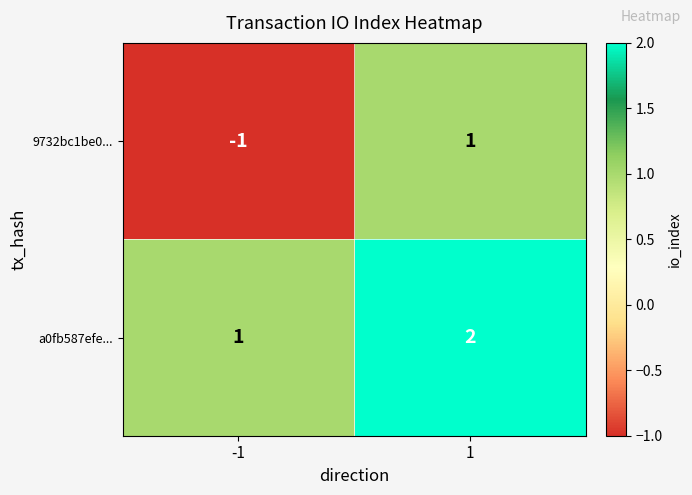

What is the sum of all a0fb587efe... values?

3